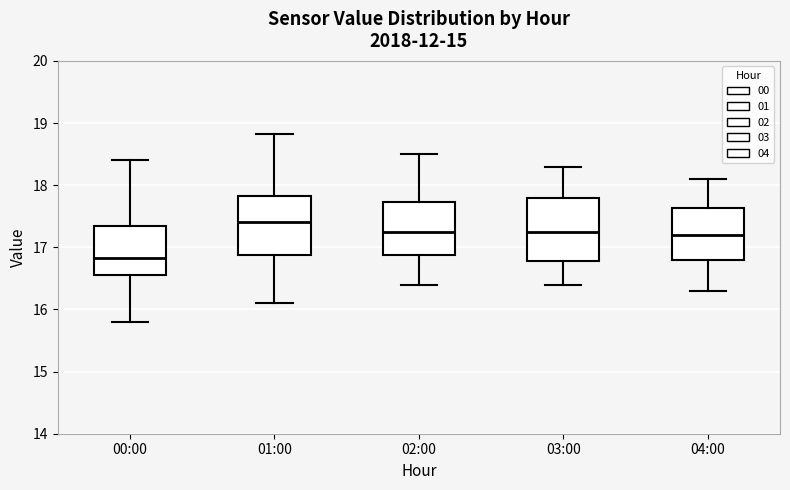

Where does the upper whisker of the box for 02:00 end on the y-axis? The values are not printed on the chart, so give them approximately, as read against the axis.

18.5